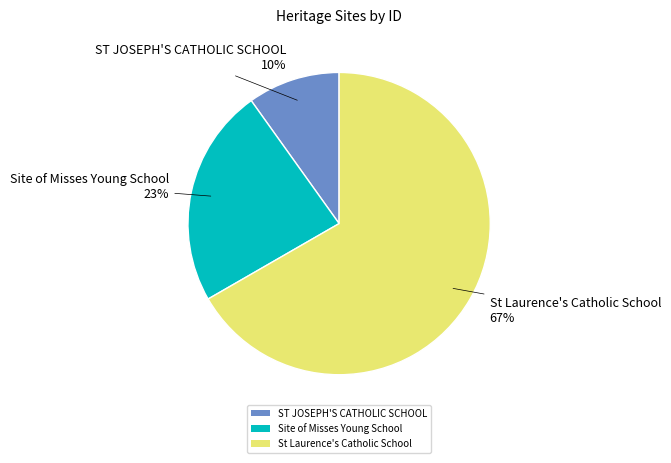

Do St Laurence's Catholic School and Site of Misses Young School together represent more than half of the pie?

Yes